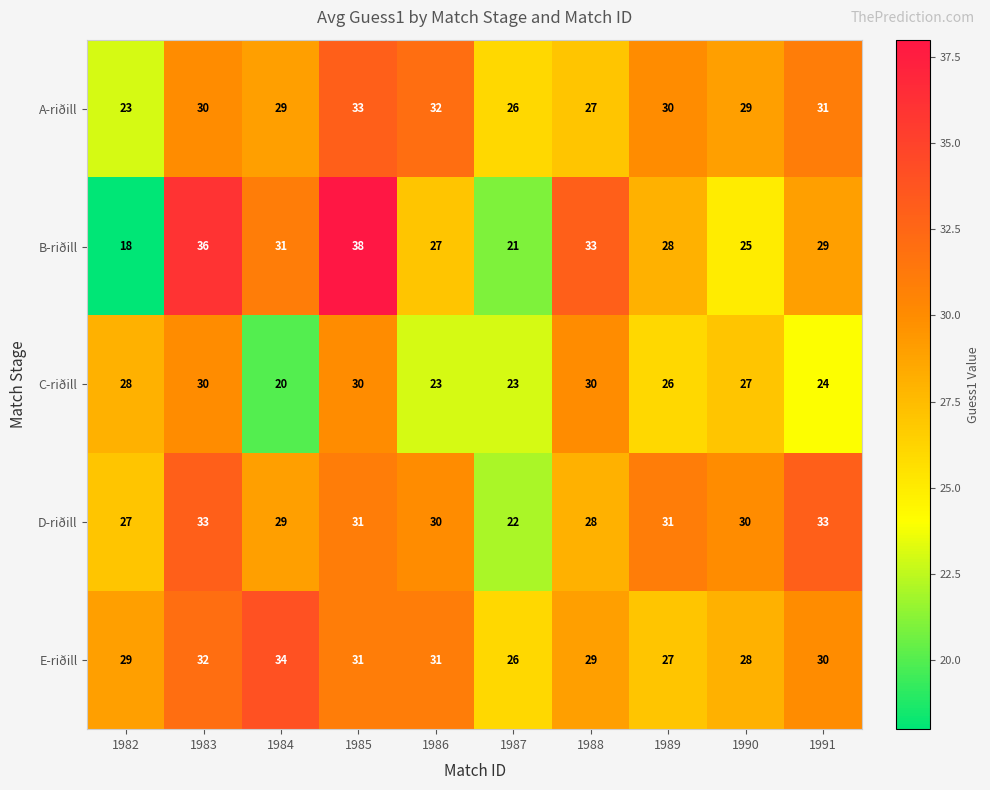

Rank the series at 1988 from highest to lowest value.

B-riðill, C-riðill, E-riðill, D-riðill, A-riðill